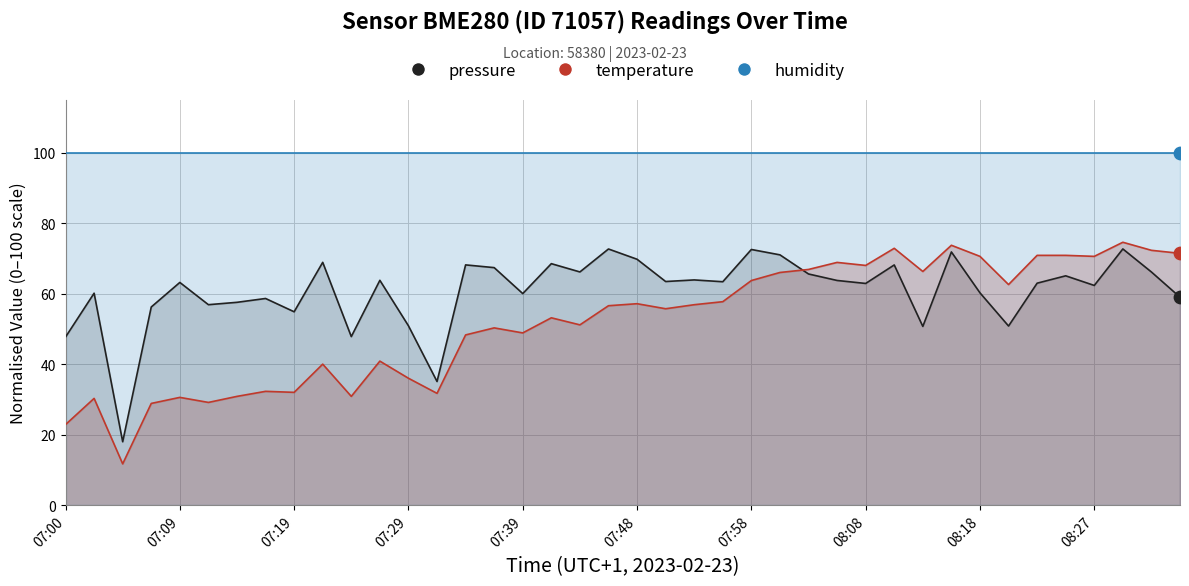

At how many categories does at least one series exceed 46?

38